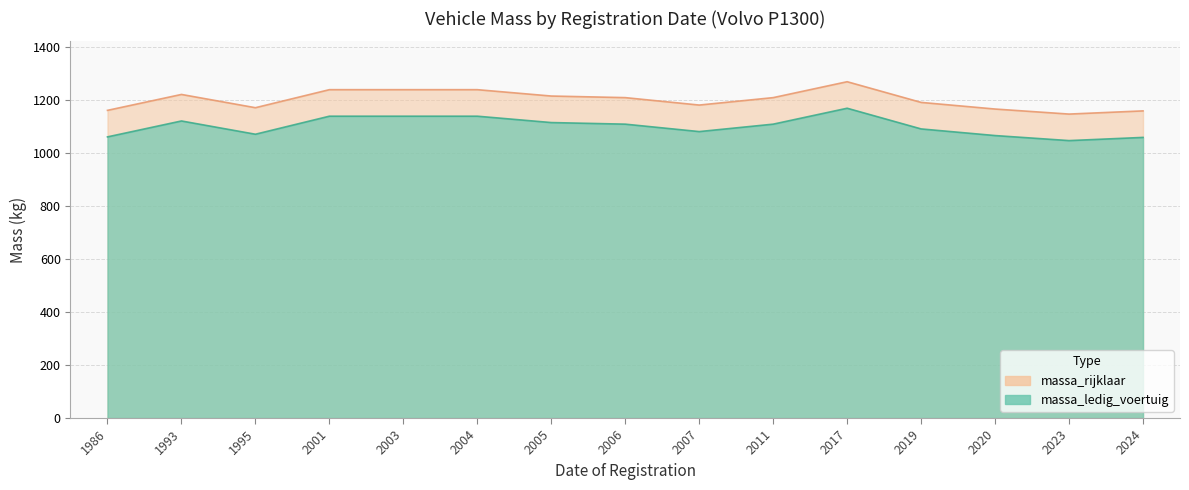

How many data points in massa_rijklaar are above 1208?

6